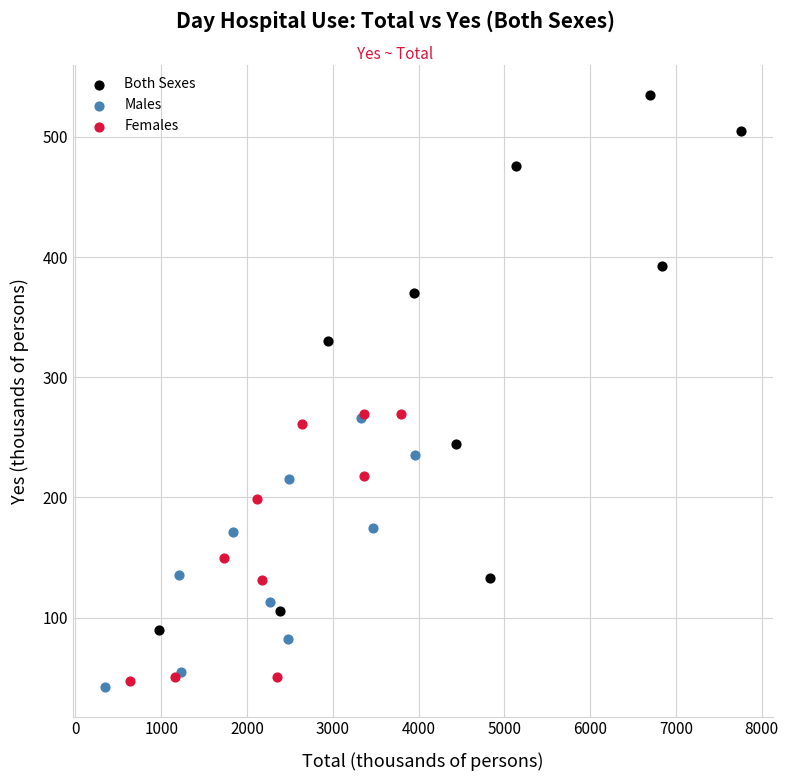

Which series contains the highest Y value?

Both Sexes